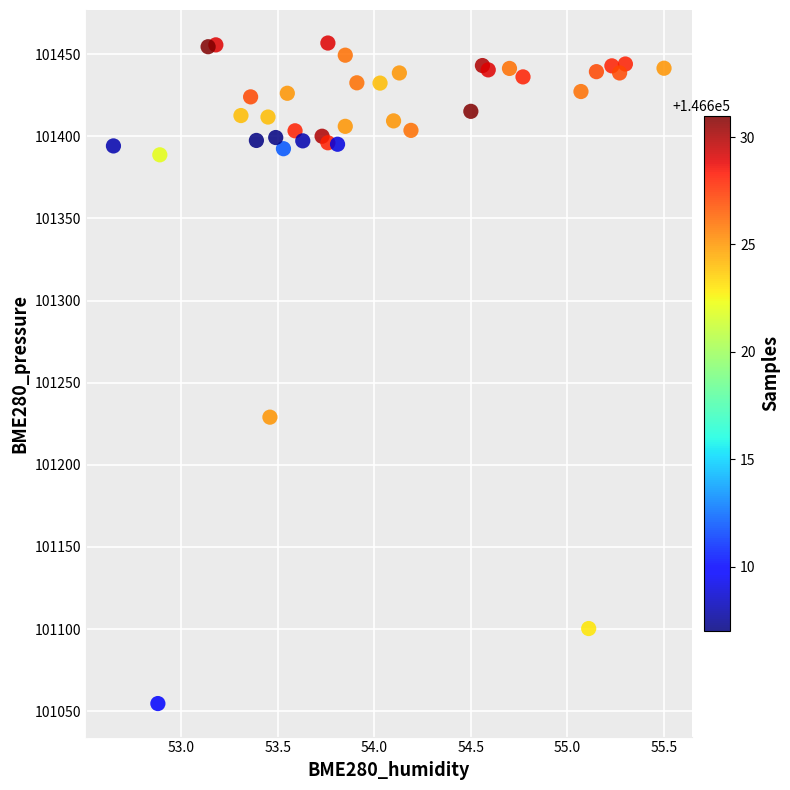

What Y value in the scatter plot is closest to 101255?

101229.0